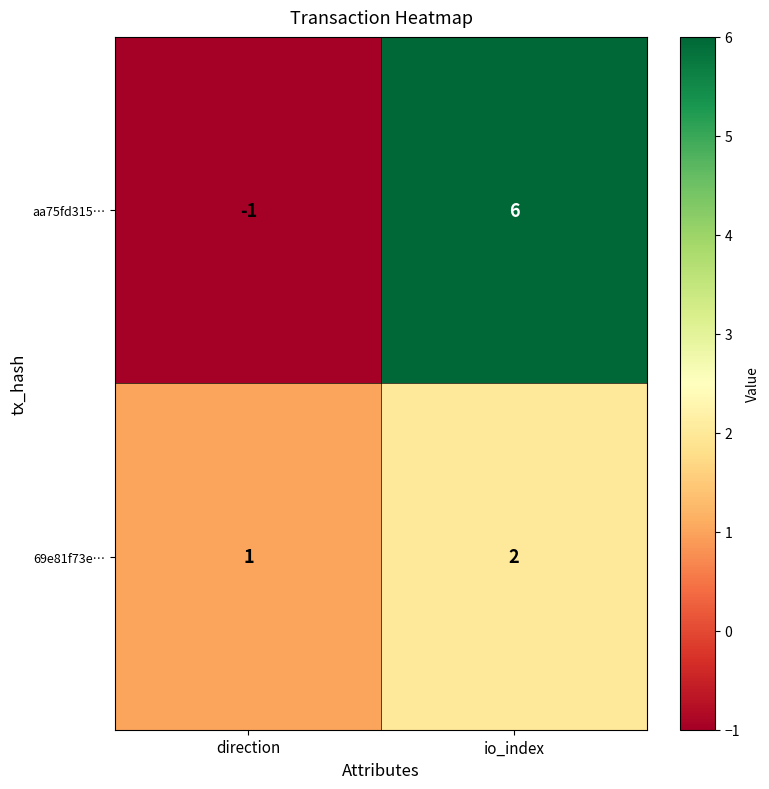

Rank the series by their average value, from highest to lowest.

aa75fd315…, 69e81f73e…